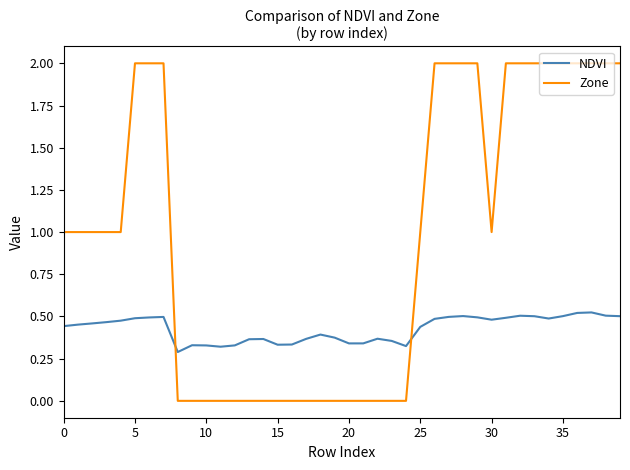

Which series has the widest spread of values?

Zone